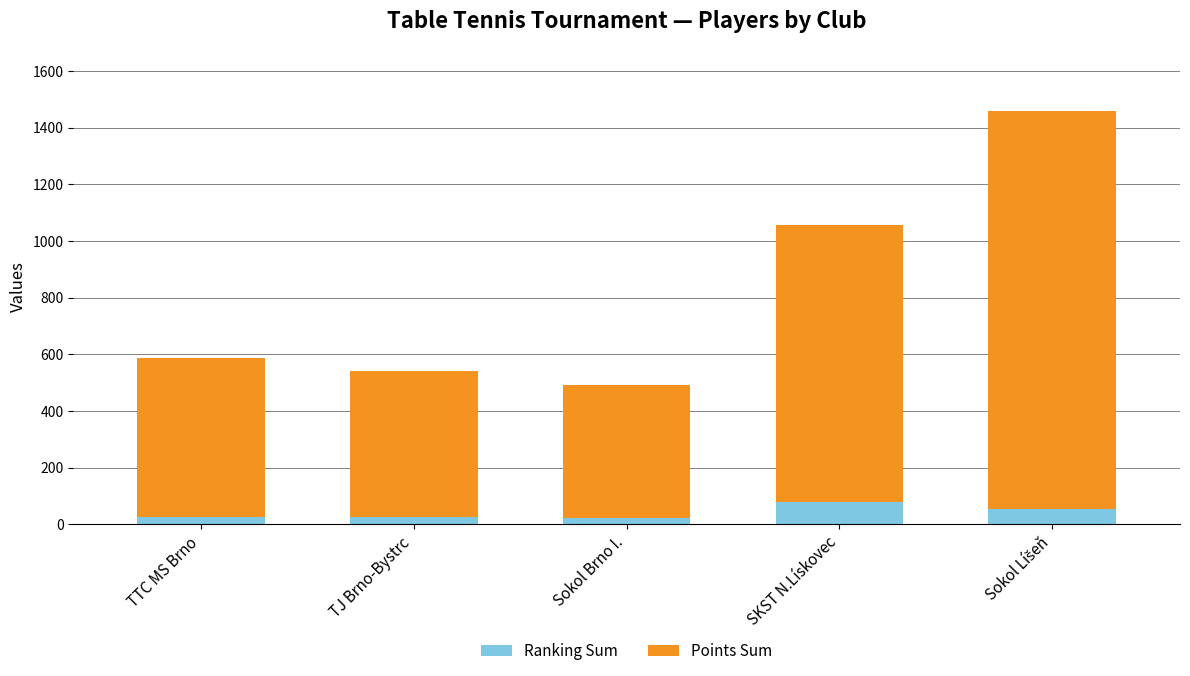

What is the difference between the maximum and minimum values in the Ranking Sum series?

54